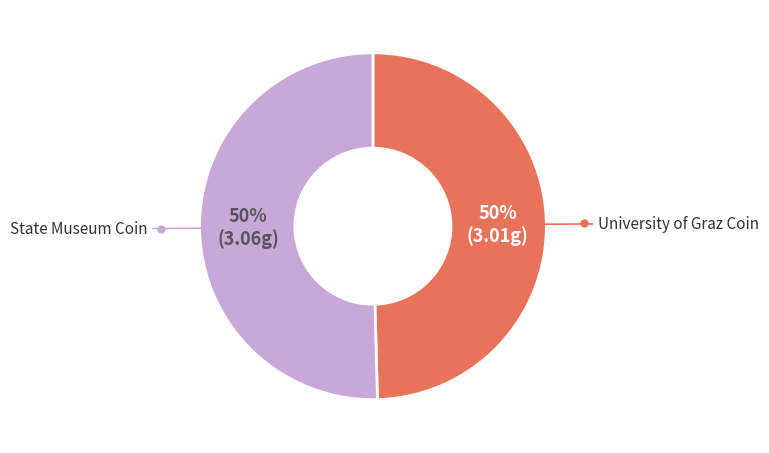

To the nearest percent, what is the average slice percentage?

50%